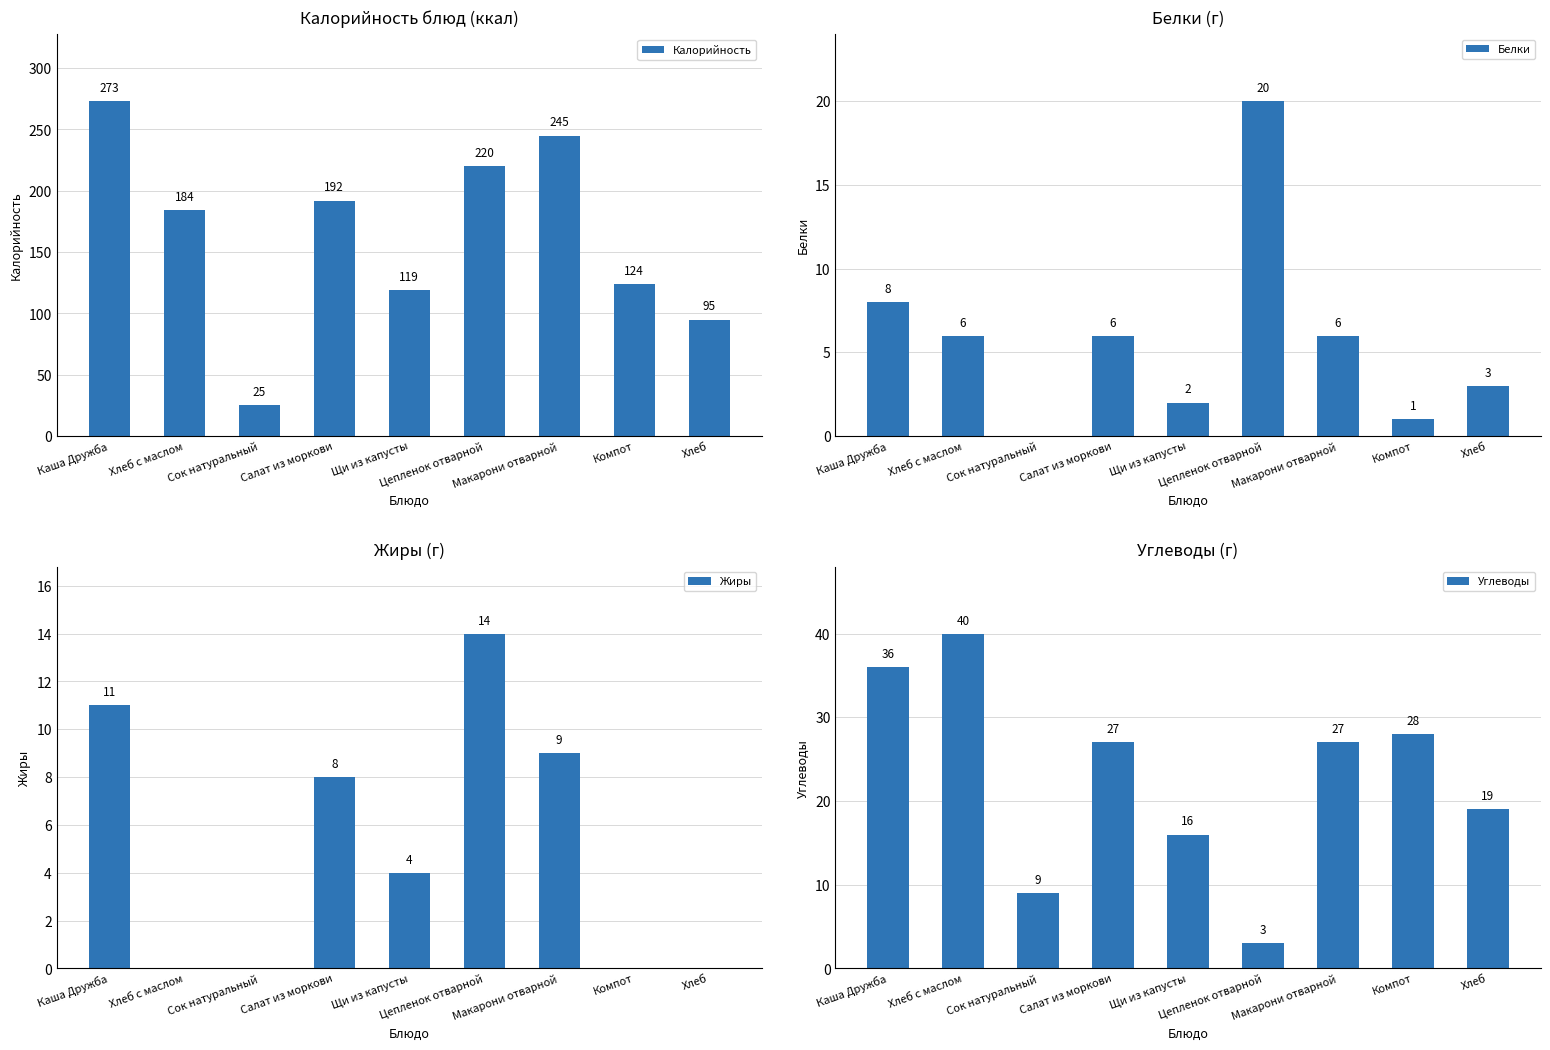

Count the number of categories in the chart.

9